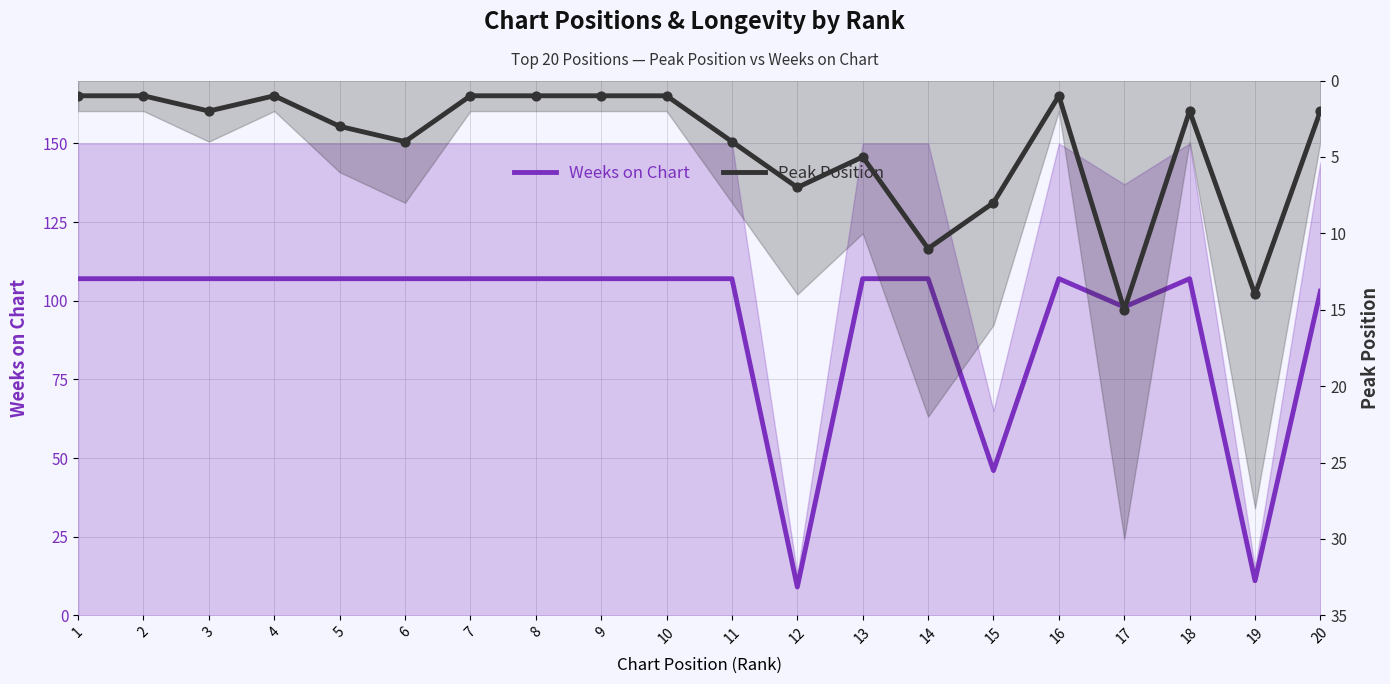

What are all the series names shown in the legend?

Weeks on Chart, Peak Position